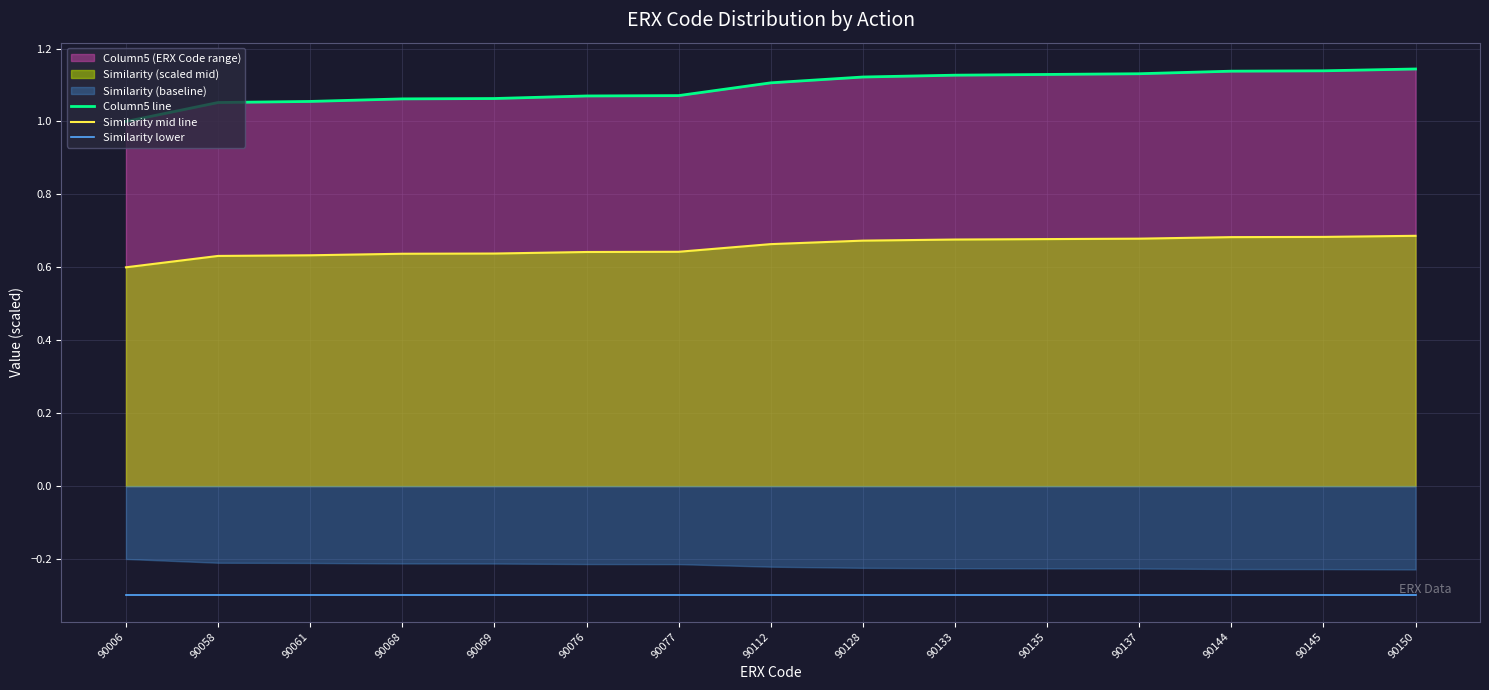

At which label does Column5 line reach its peak?

90150